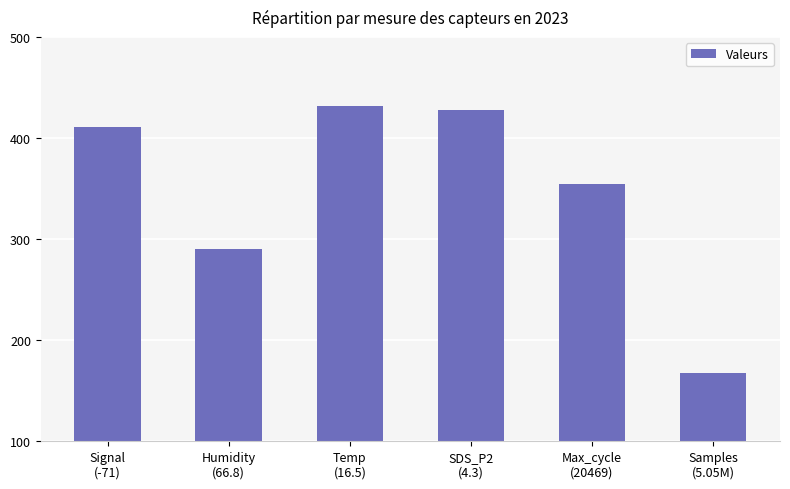

What is the value of the 1st bar from the left?

411